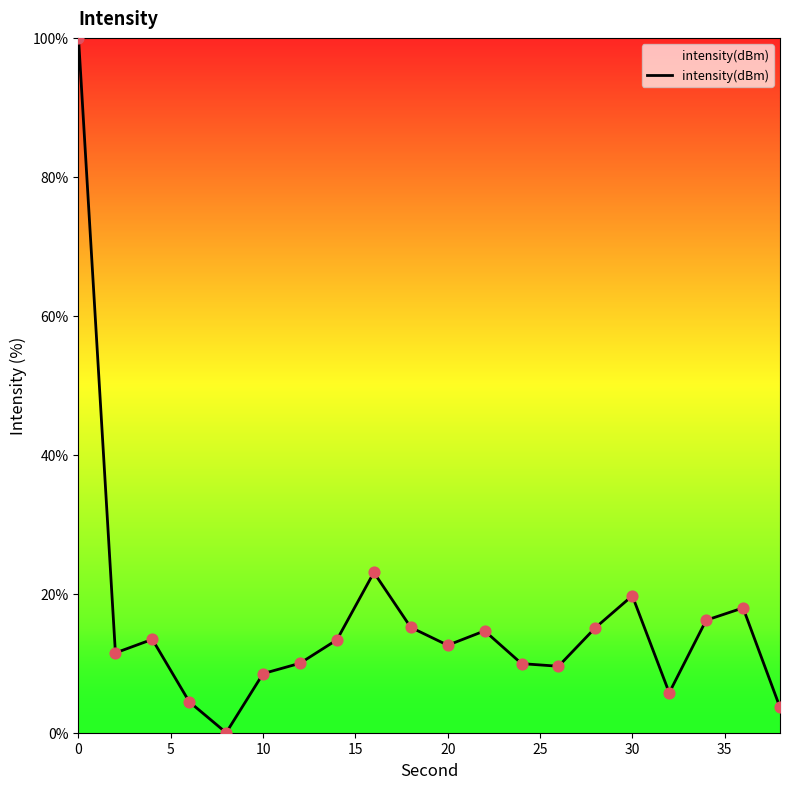

What is the greatest value displayed?

100.0